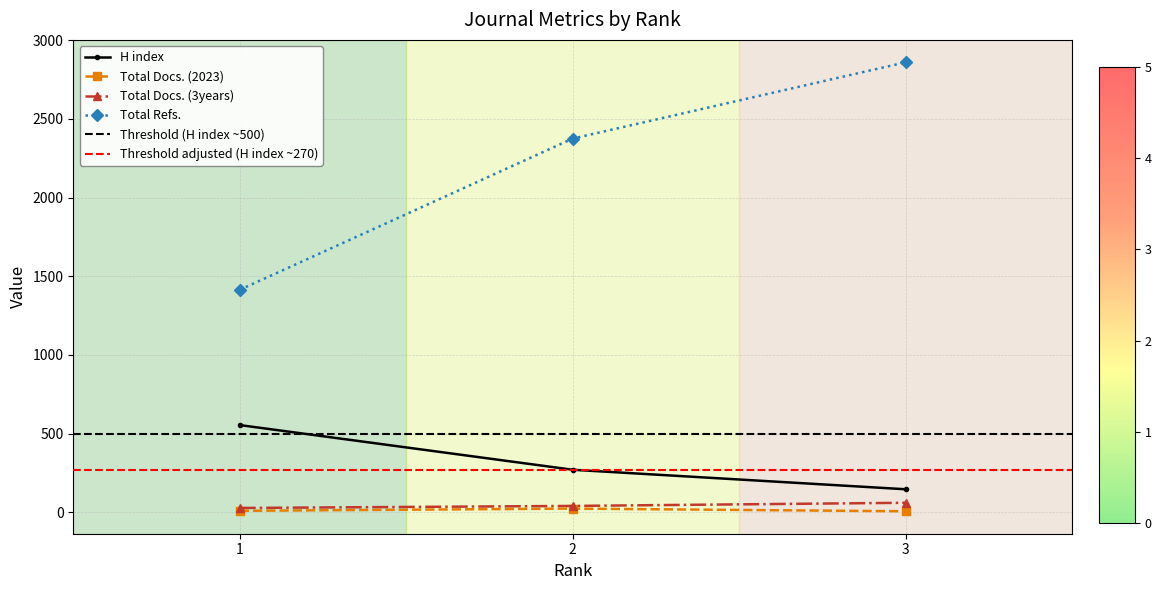

What is the value of the Total Docs. (2023) point at the 3rd from the left?

6